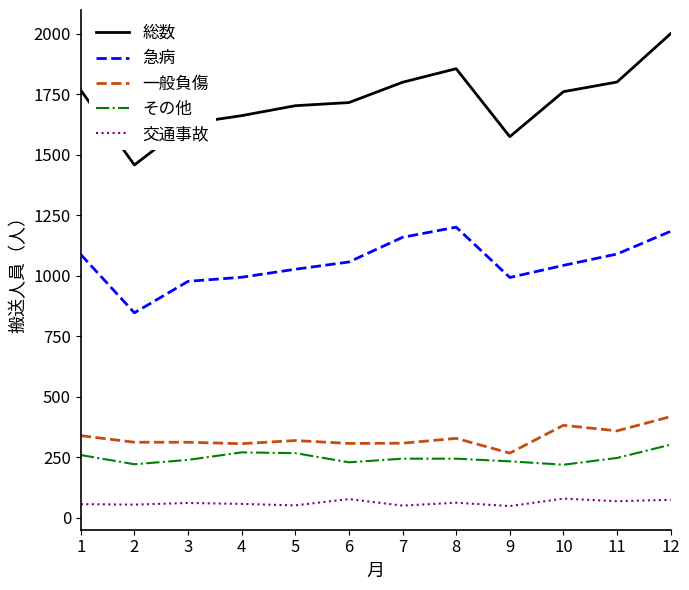

What are all the series names shown in the legend?

総数, 急病, 一般負傷, その他, 交通事故